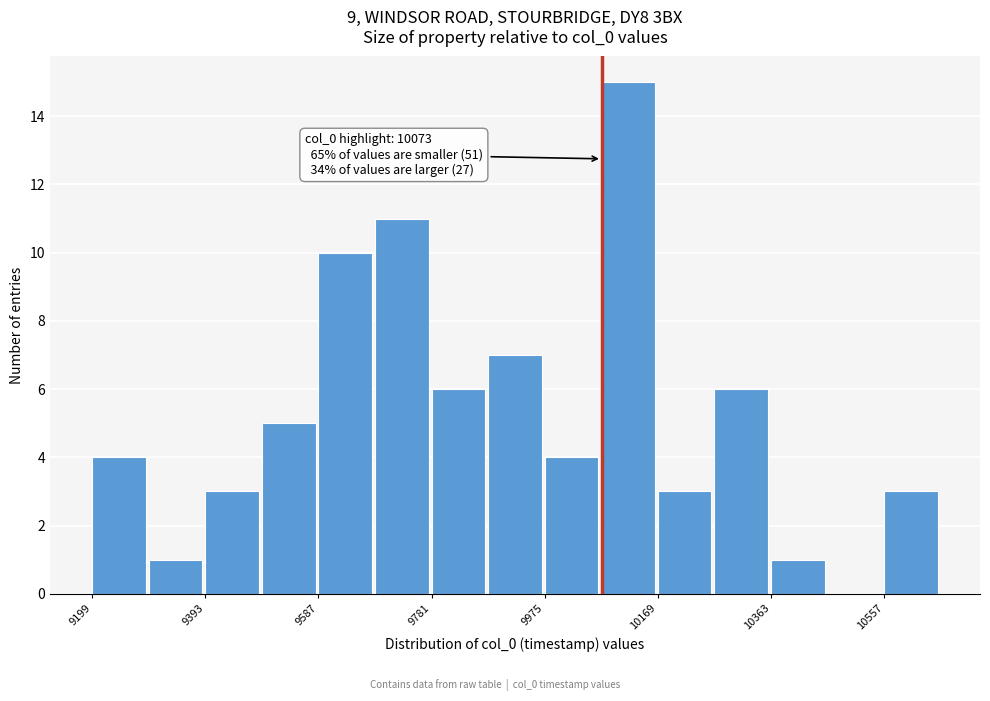

Over which range of the x-axis is the bar tallest?

10080 to 10160